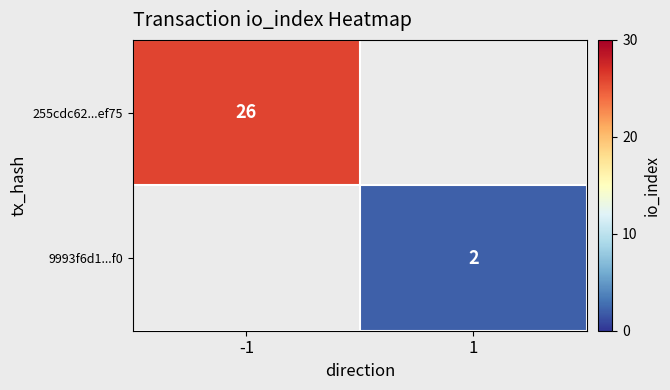

What is the smallest value displayed?

2.0